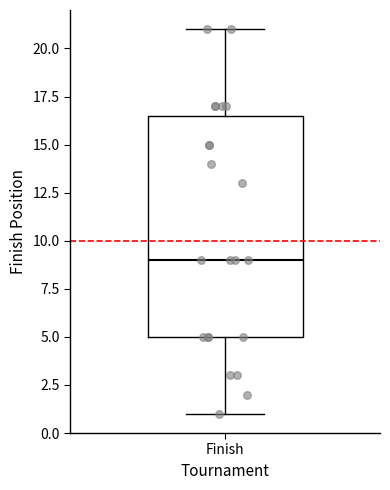

Where does the median line of the box for Finish sit on the y-axis? The values are not printed on the chart, so give them approximately, as read against the axis.

9.0